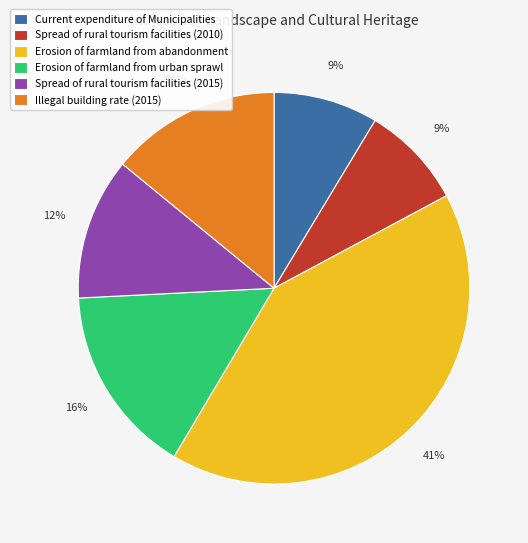

Approximately how many times larger is the value at Erosion of farmland from urban sprawl compared to Illegal building rate (2015)?

1.1